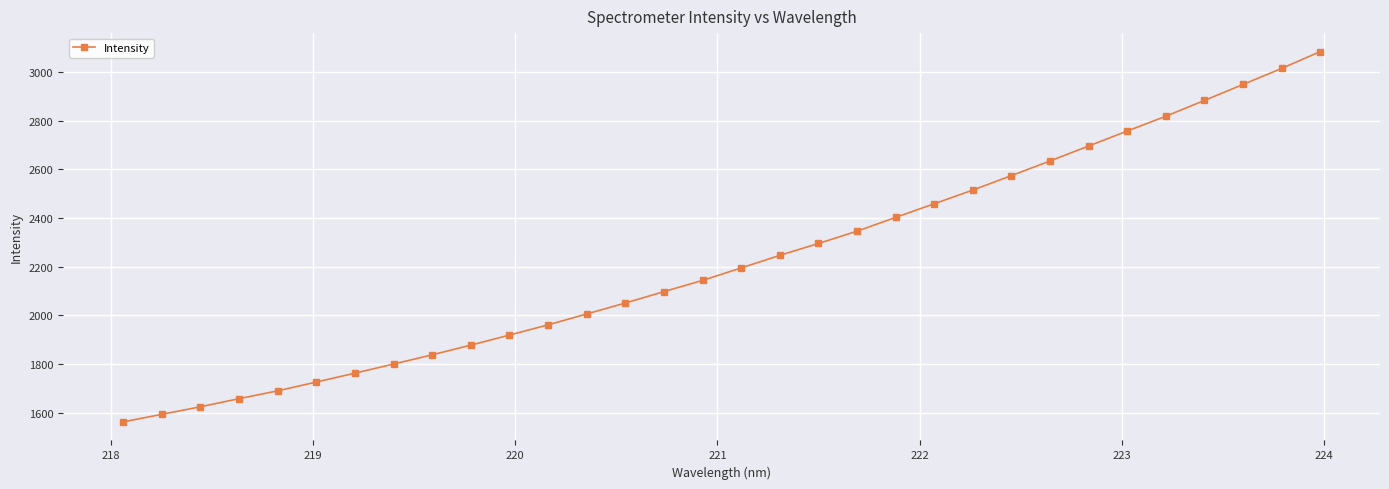

What is the smallest value displayed?

1561.3